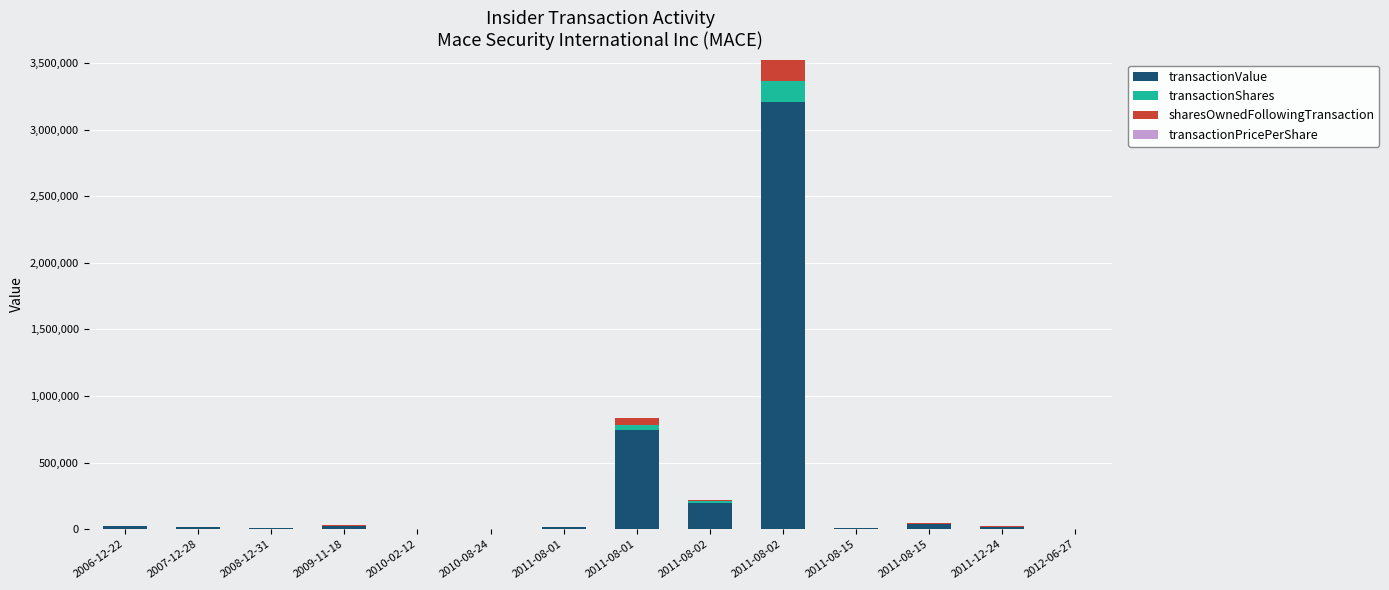

At which label does sharesOwnedFollowingTransaction first exceed 1010?

2009-11-18